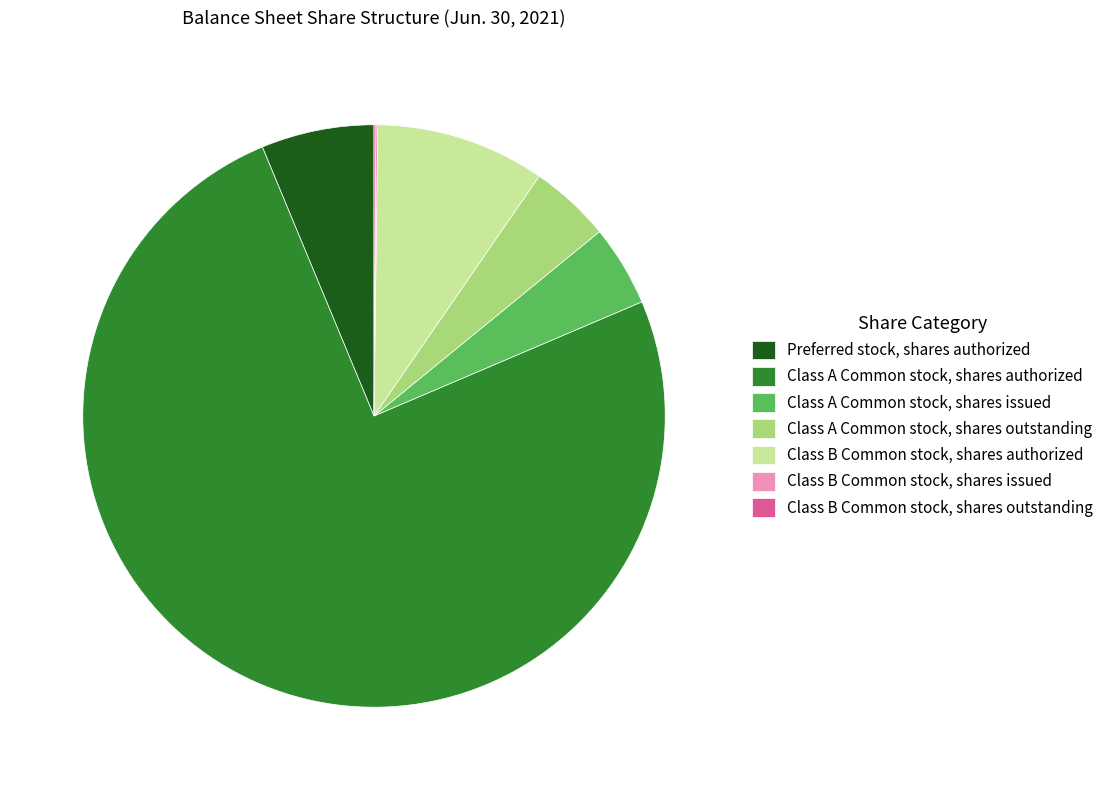

Is it true that Class B Common stock, shares authorized is 4% of the pie?

False